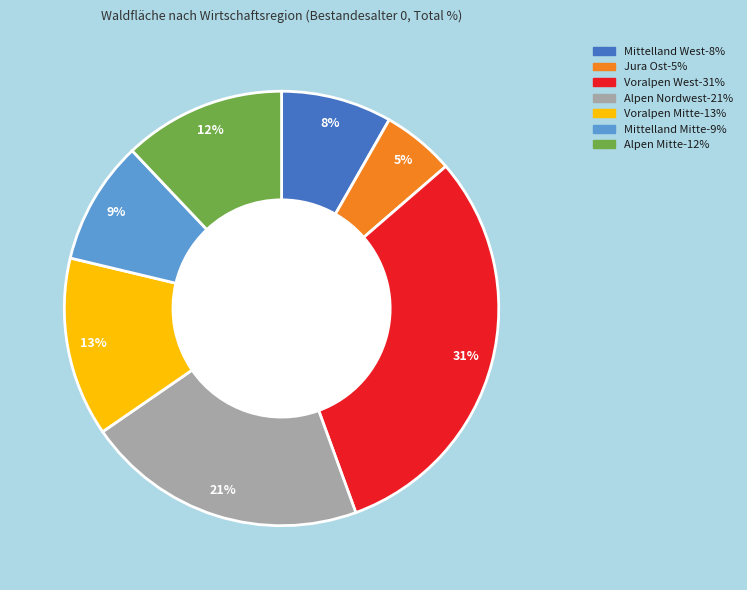

Is Mittelland West the majority of the pie?

No